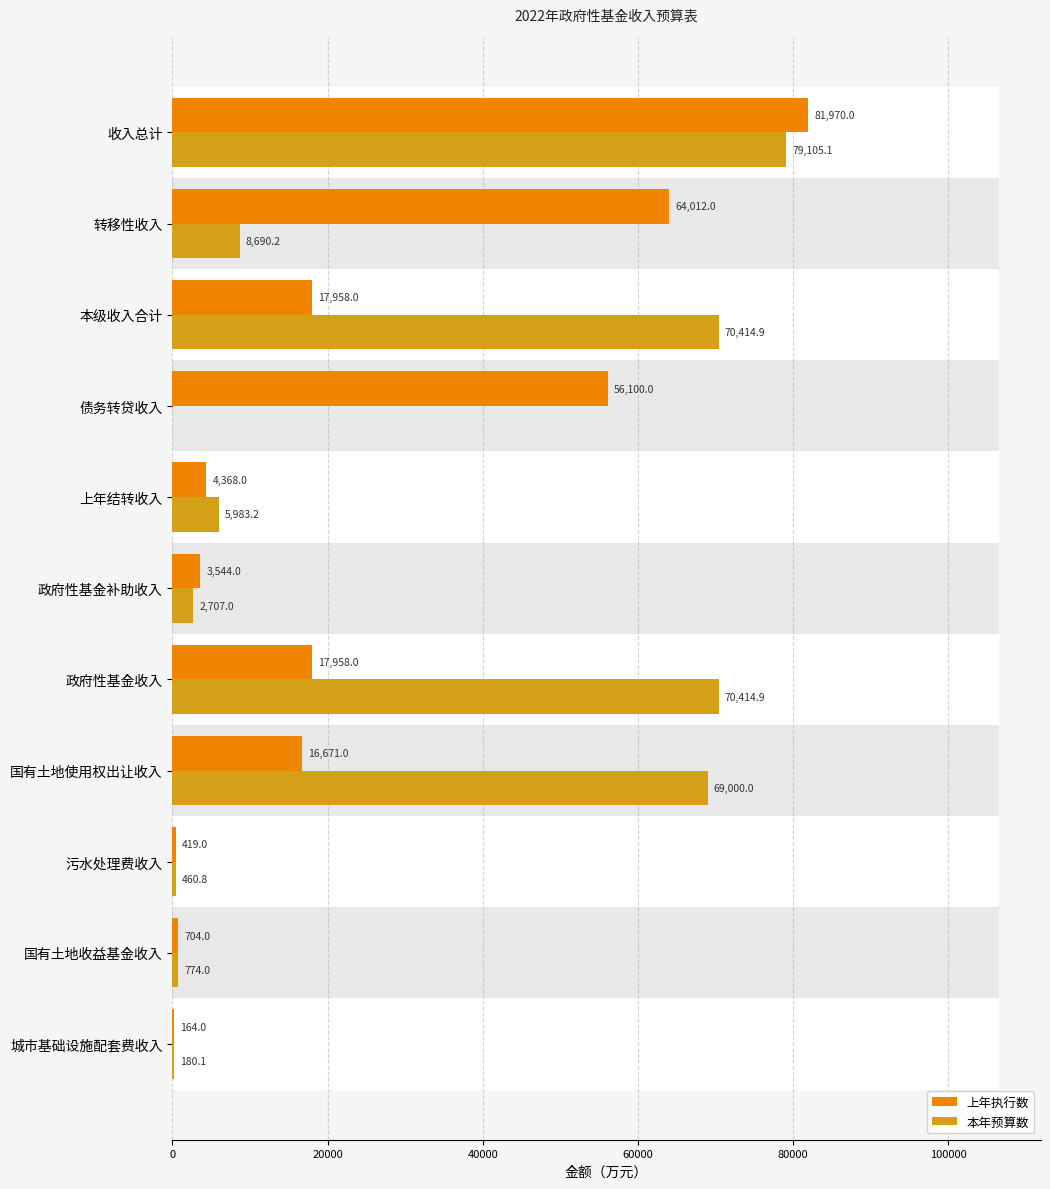

What is the highest value of the 上年执行数 series?

81970.0